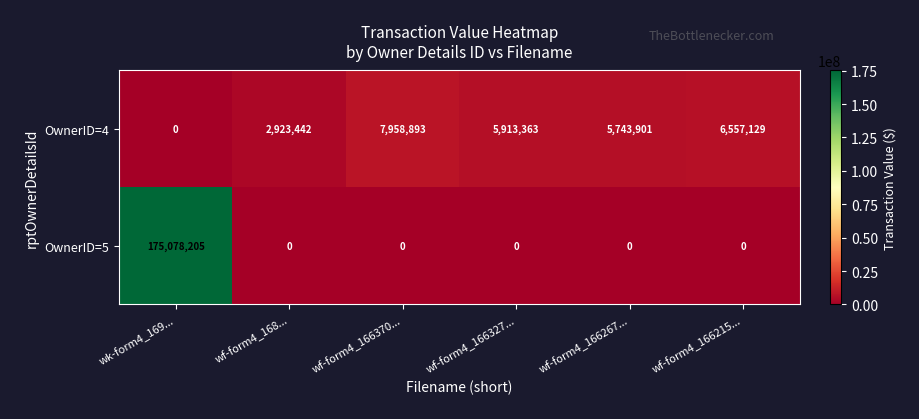

What is the spread (max minus min) of values at wf-form4_166327...?

5913363